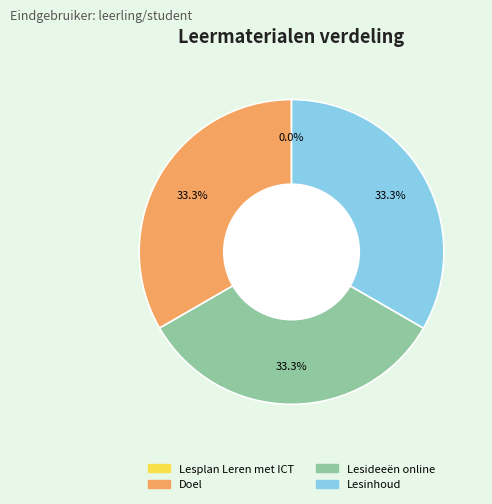

Does Lesideeën online represent more than half of the total?

No